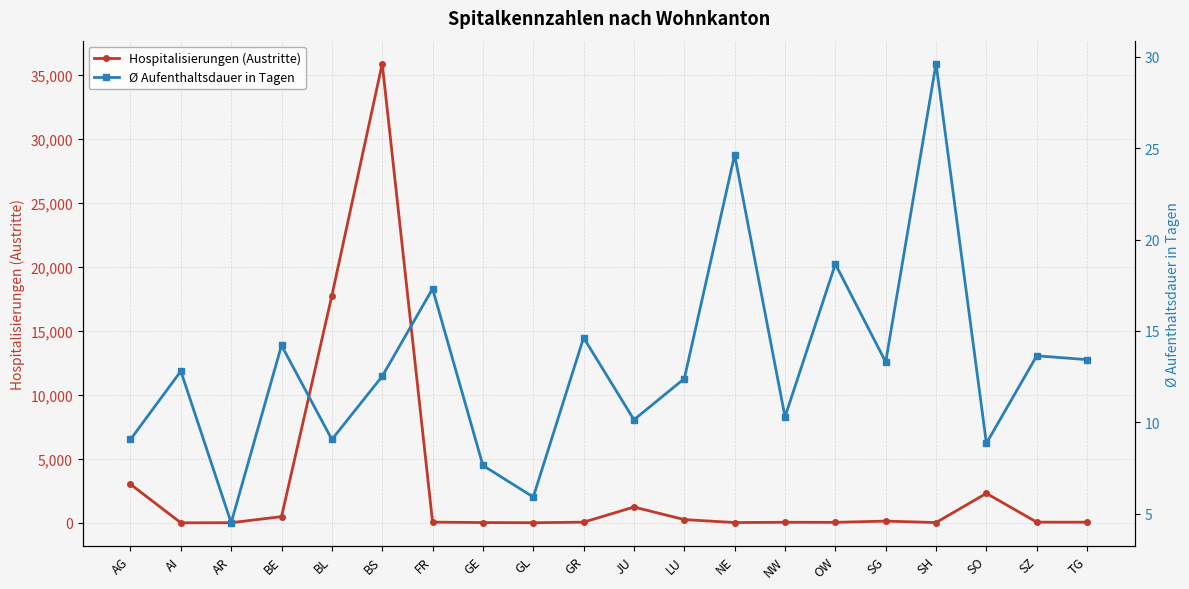

How many lines are shown in the chart?

2